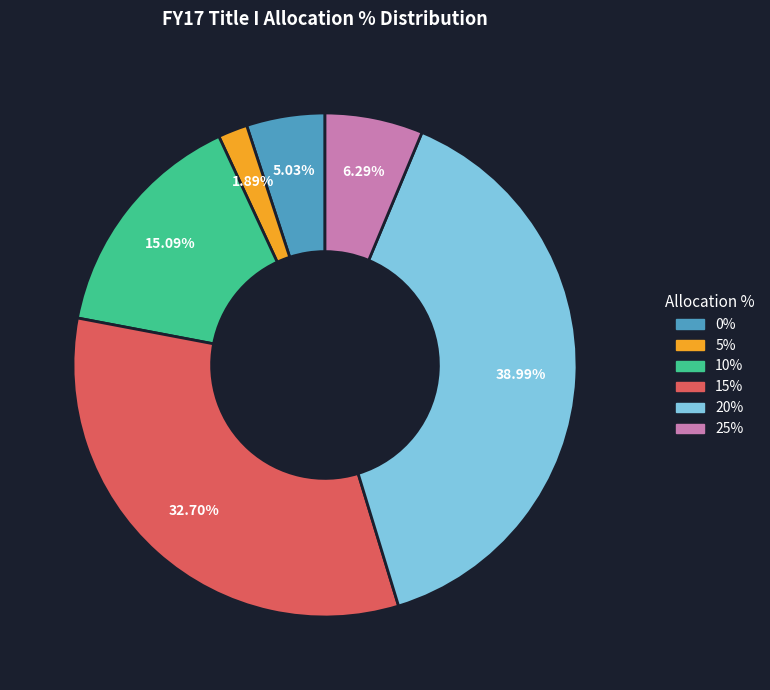

What percentage is the 25% slice, to the nearest percent?

6%